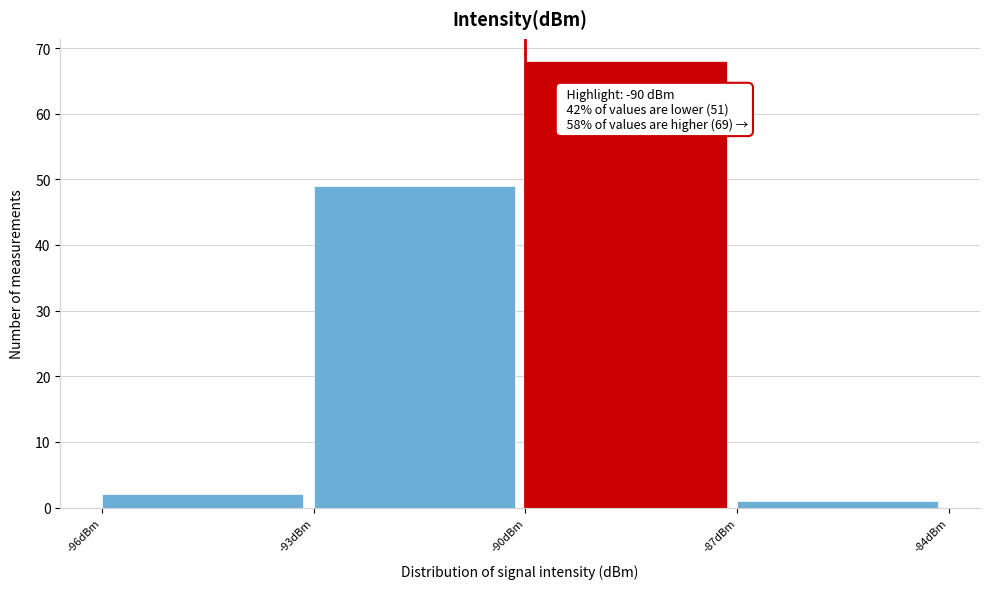

Over which range of the x-axis is the bar tallest?

-90 to -87